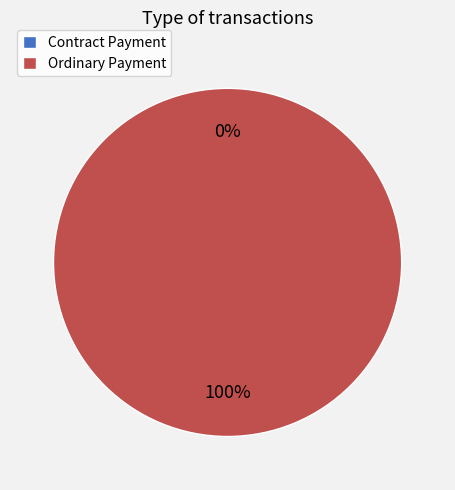

To the nearest percent, what is the combined percentage of Ordinary Payment and Contract Payment?

100%